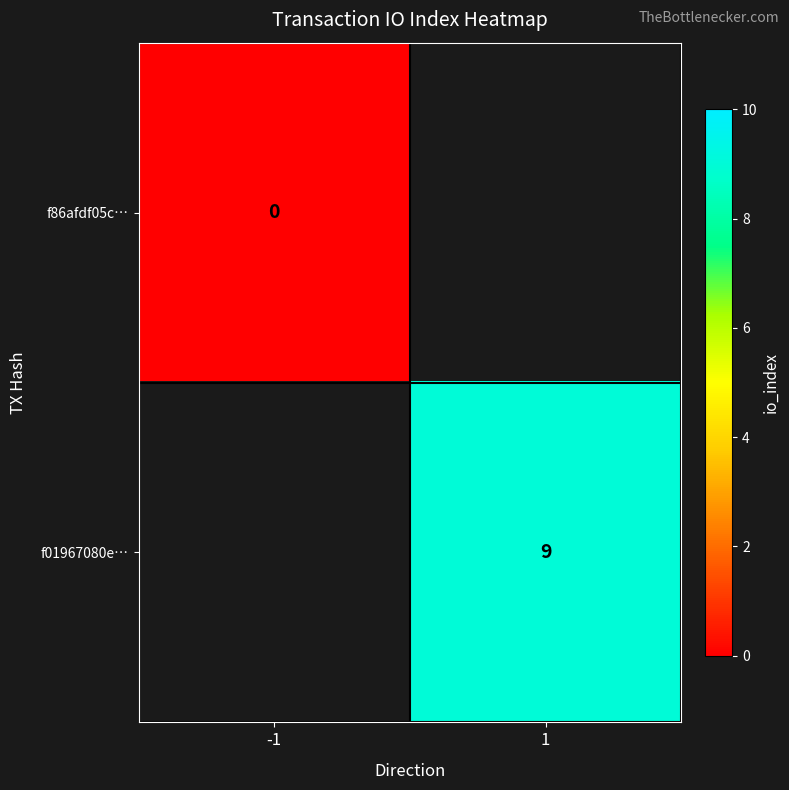

Is the value of f01967080e… at 1 greater than the value of f86afdf05c… at -1?

Yes